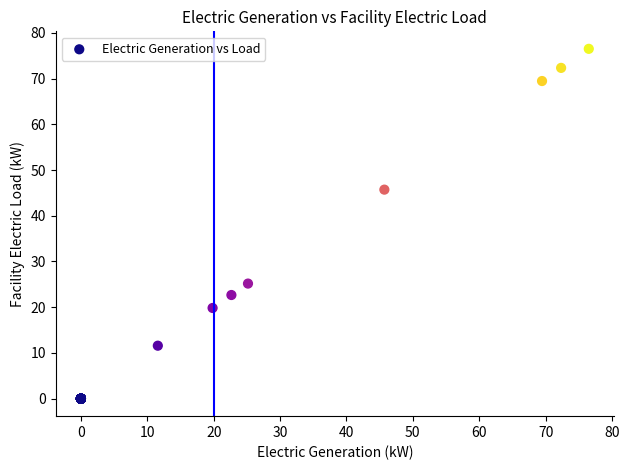

What Y value in the scatter plot is closest to 38?

45.7